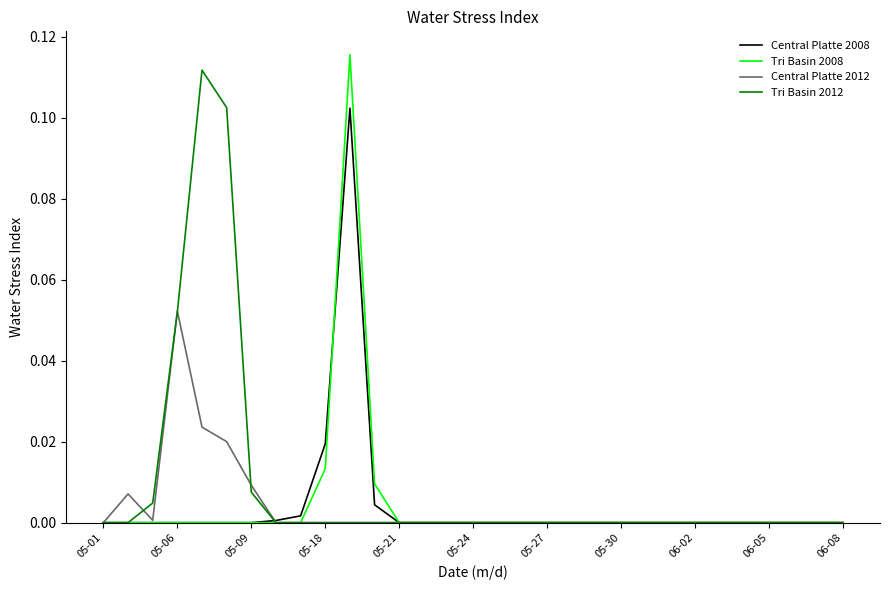

At which label does Central Platte 2012 reach its peak?

05-06